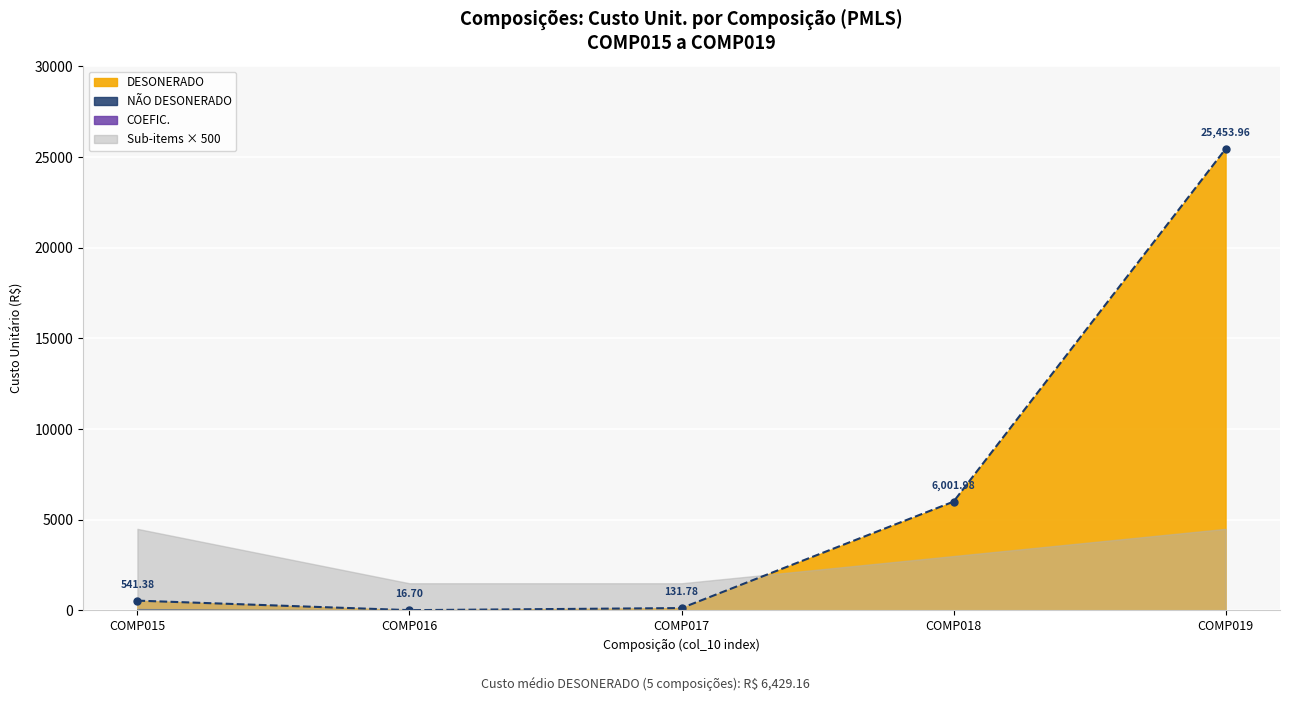

At which label is NAO_DESONERADO closest to 38?

16